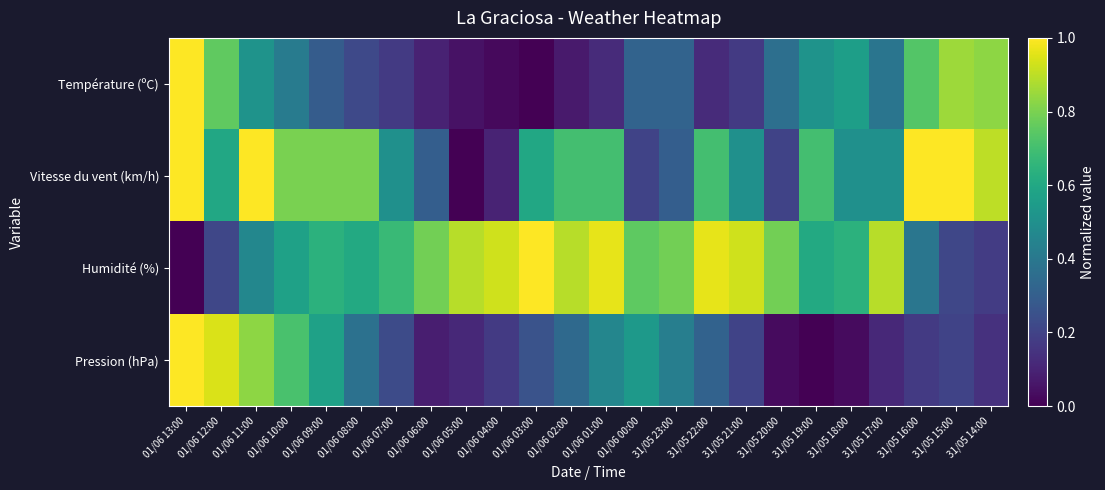

At how many categories does at least one series exceed 0?

24